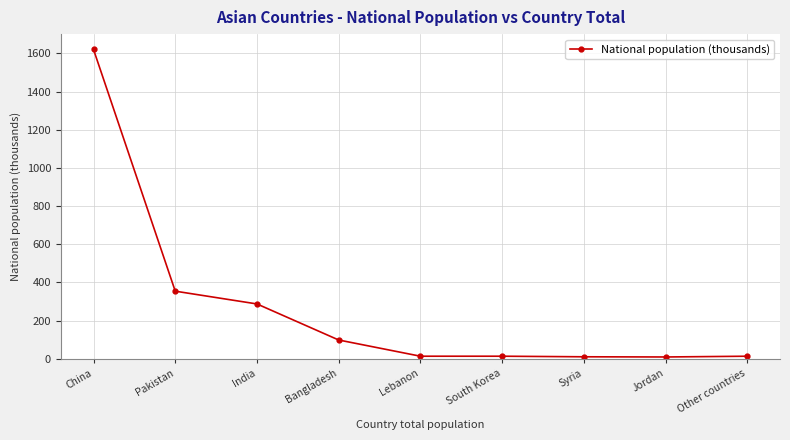

What is the label of the 5th point from the left?

Lebanon